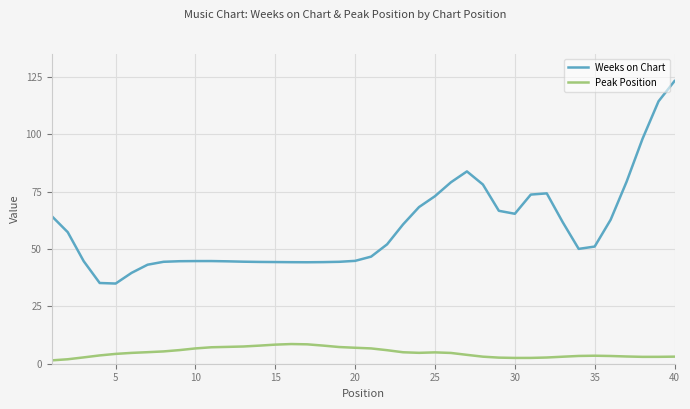

List the series in order of their peak value, lowest first.

Peak Position, Weeks on Chart